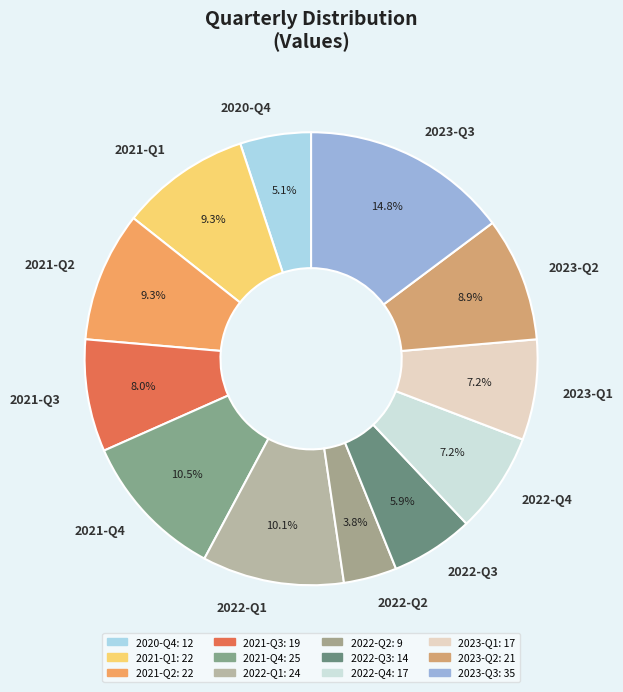

Is there any slice that represents more than half of the pie?

No